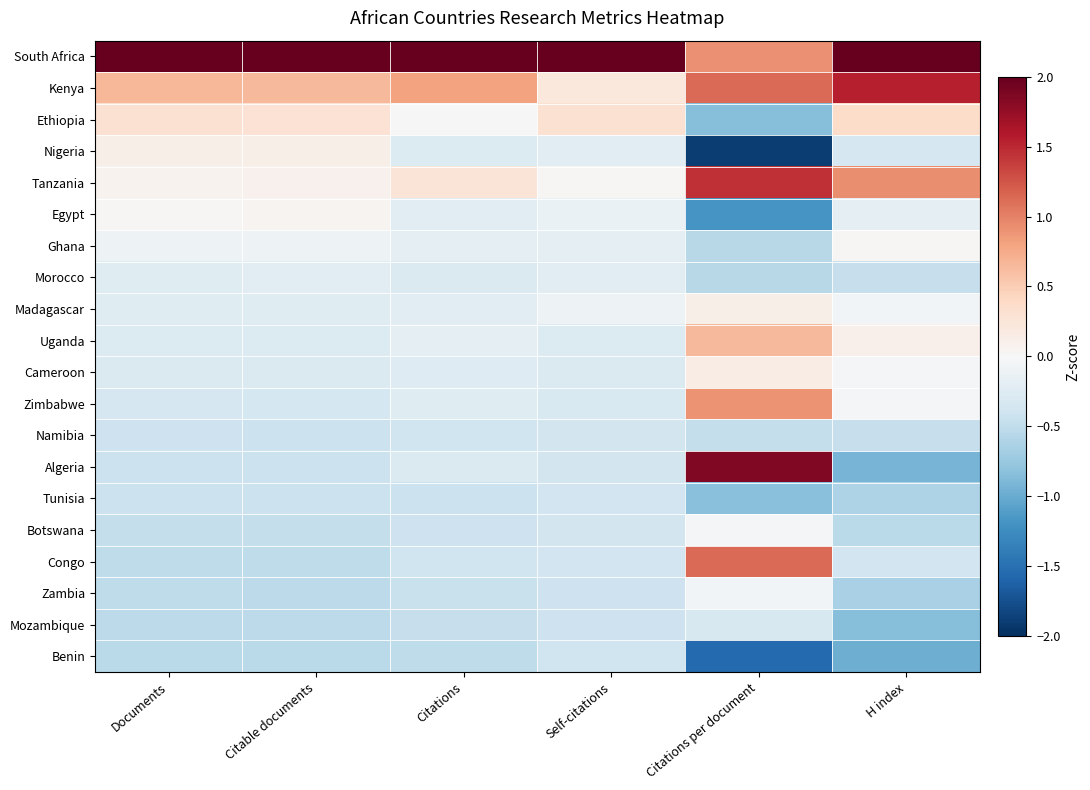

How many series are shown in this chart?

20